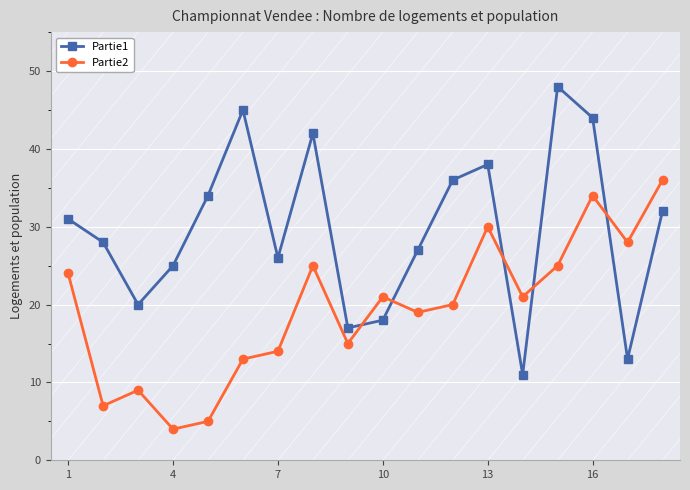

Which series has the widest spread of values?

Partie1